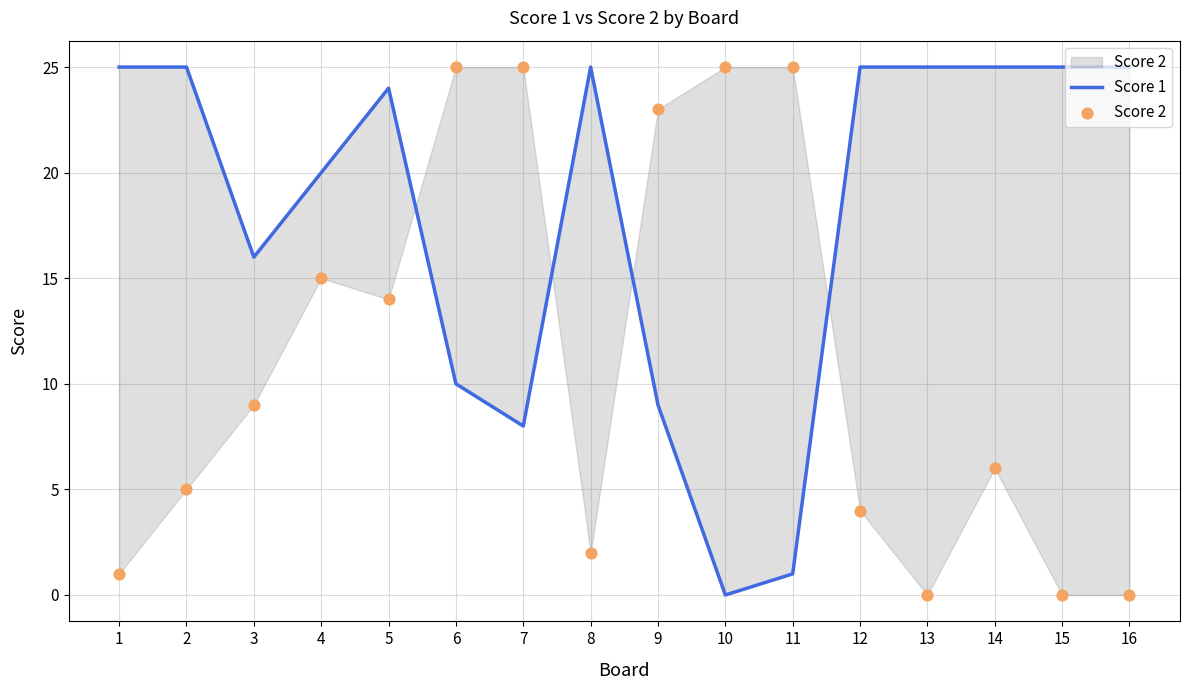

At how many categories does at least one series exceed 12?

16